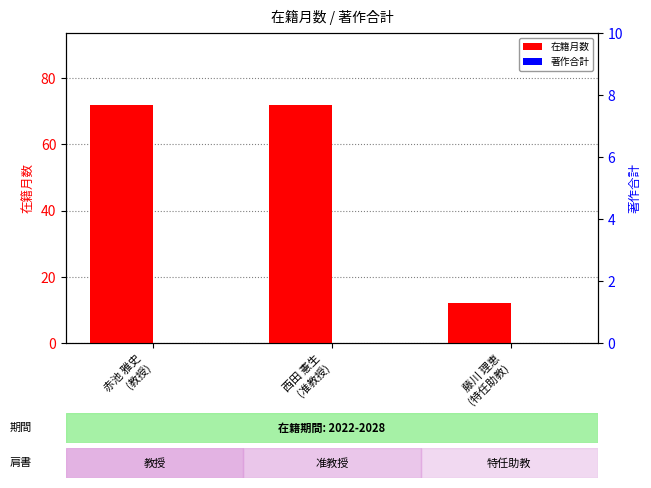

Between 藤川 理恵
(特任助教) and 西田 憲生
(准教授), which is larger?

西田 憲生
(准教授)